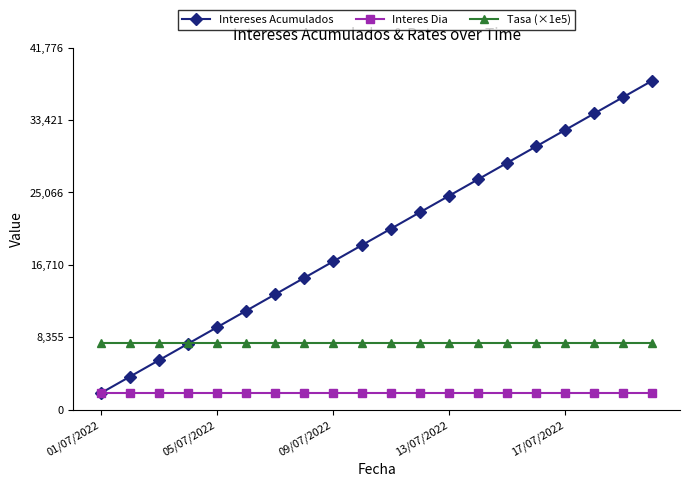

True or false: Tasa (×1e5) and Interes Dia cross at least once.

False